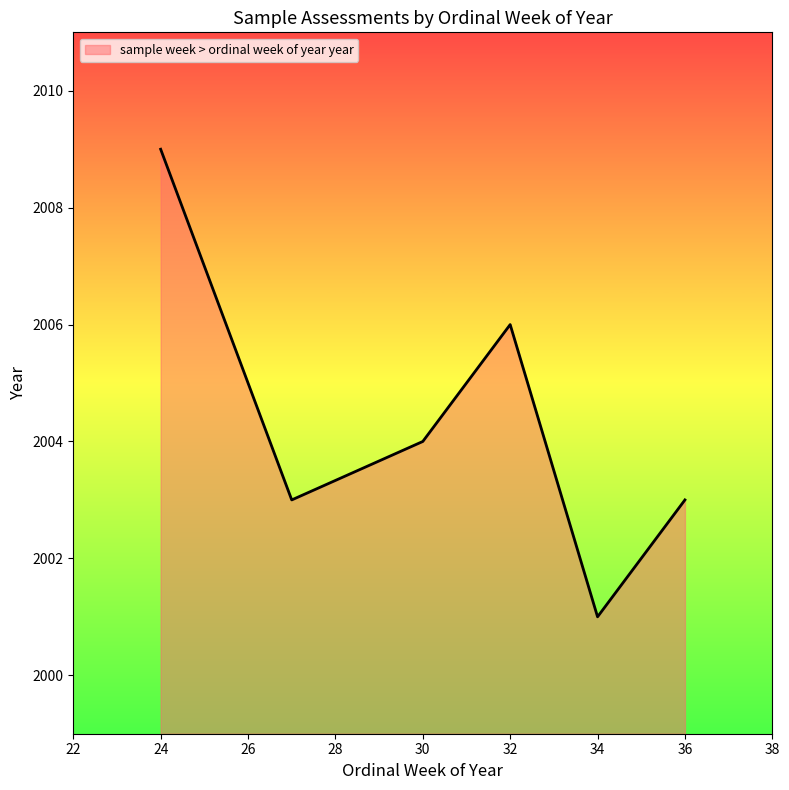

What is the smallest value displayed?

2001